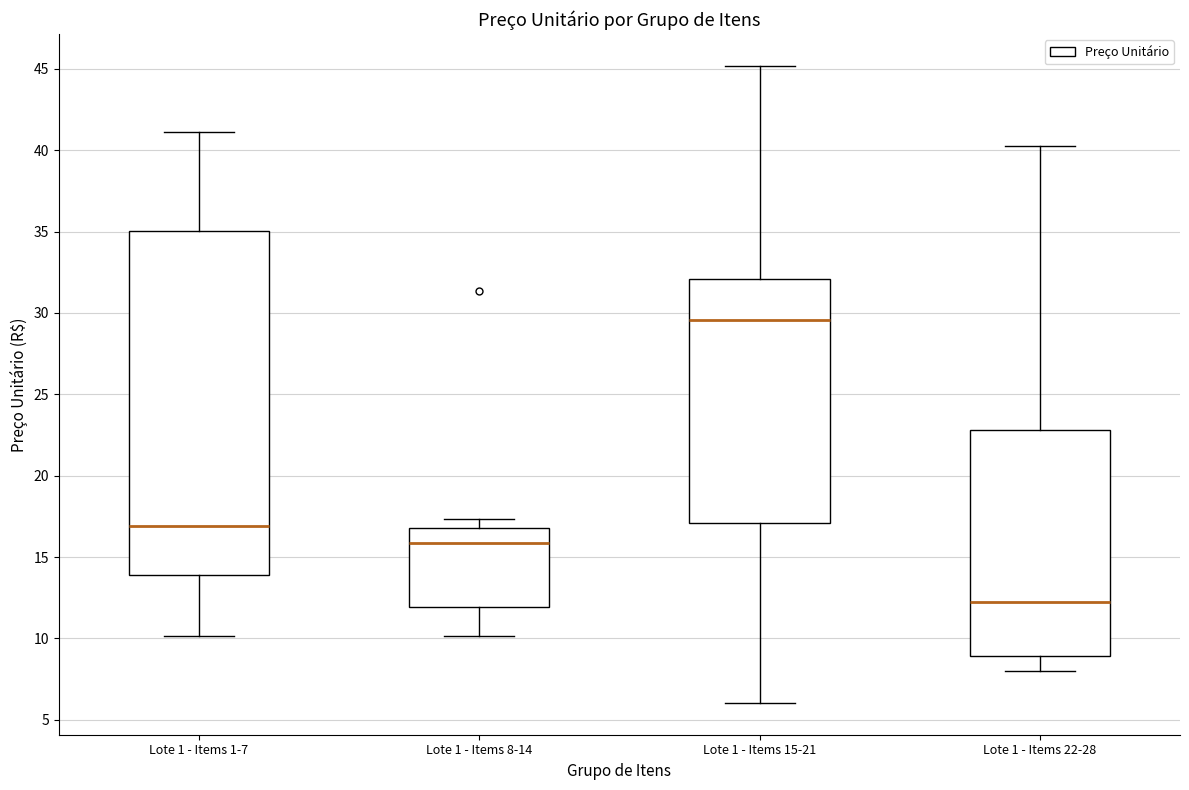

Reading left to right, read every box against the y-axis: the position of its median line, the range the box covers, and the ends of its whiskers. The values are not printed on the chart, so give them approximately, as read against the axis.

Lote 1 - Items 1-7: median 17.0, box 14.0 to 35.0, whiskers 10.0 to 41.0
Lote 1 - Items 8-14: median 16.0, box 12.0 to 17.0, whiskers 10.0 to 17.5
Lote 1 - Items 15-21: median 29.5, box 17.0 to 32.0, whiskers 6.0 to 45.0
Lote 1 - Items 22-28: median 12.5, box 9.0 to 23.0, whiskers 8.0 to 40.5